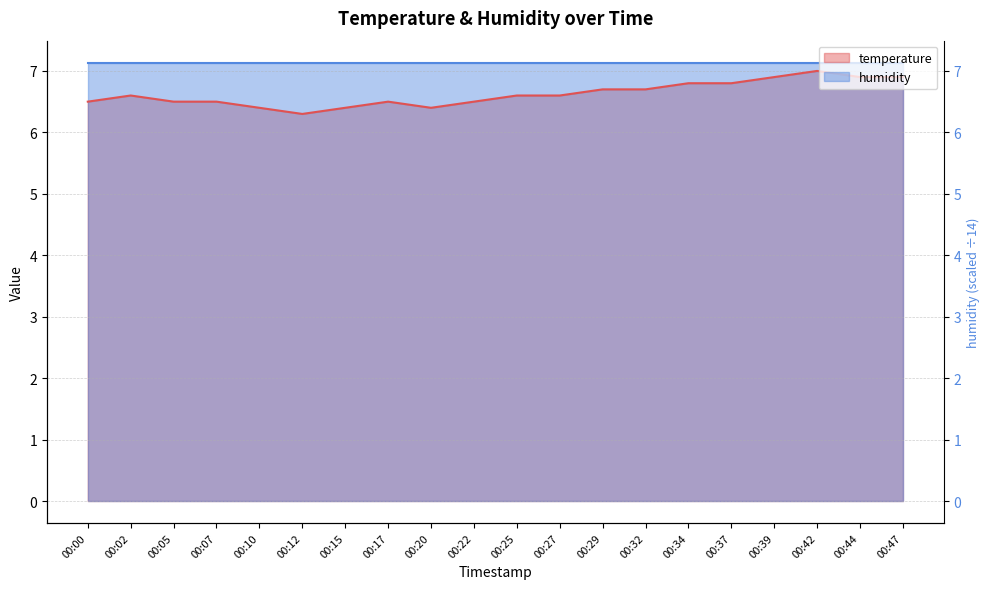

Is it true that the value at 00:15 is 1.3?

False